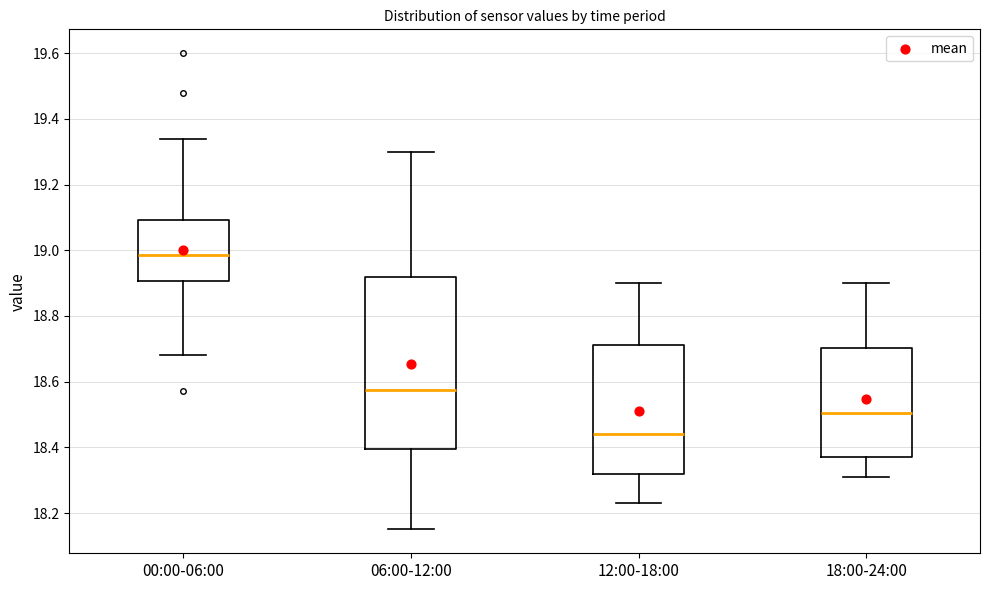

Which box has the lowest median line?

12:00-18:00